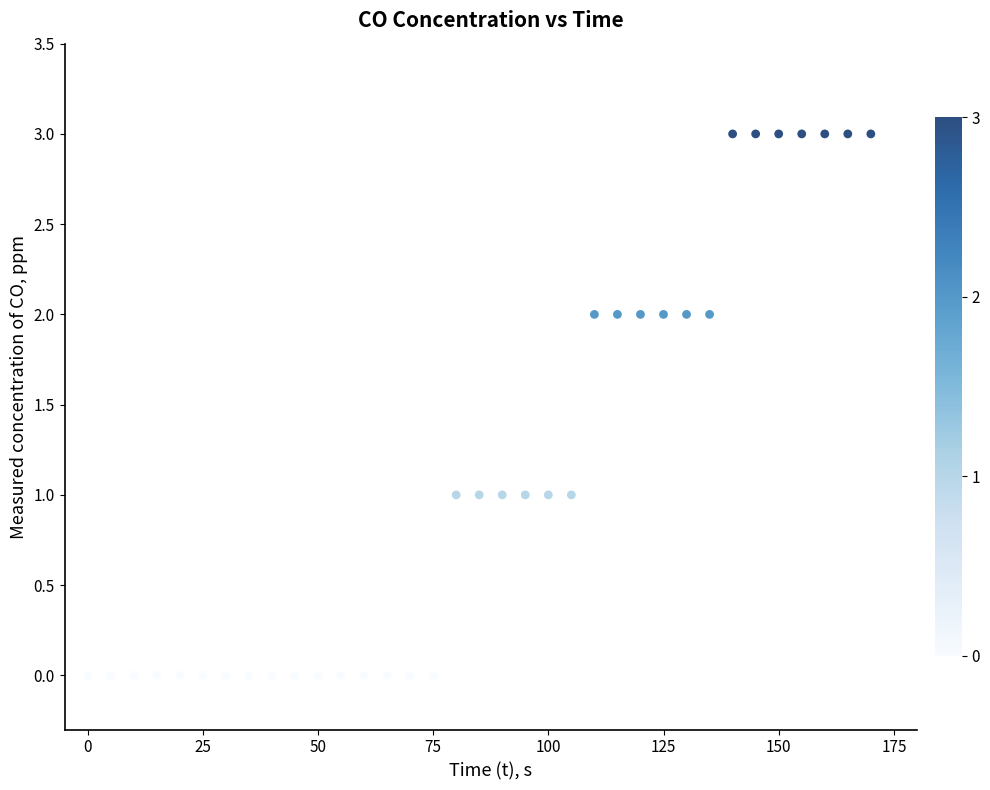

What is the range of Y values (max minus min)?

3